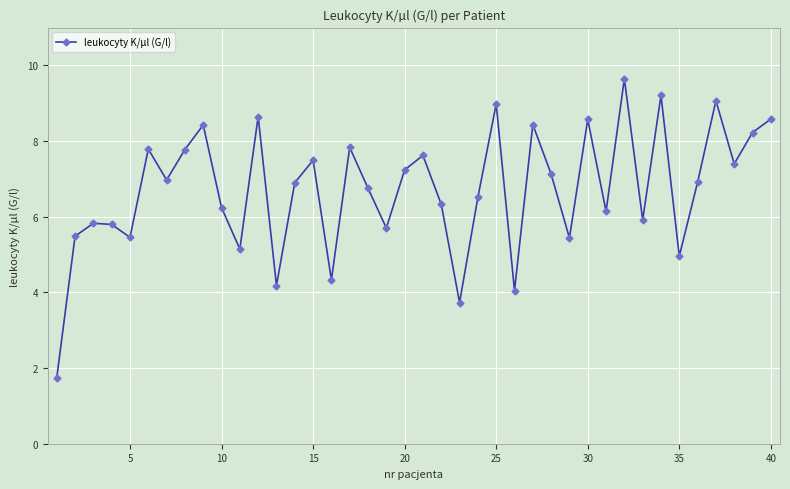

What is the greatest value displayed?

9.6